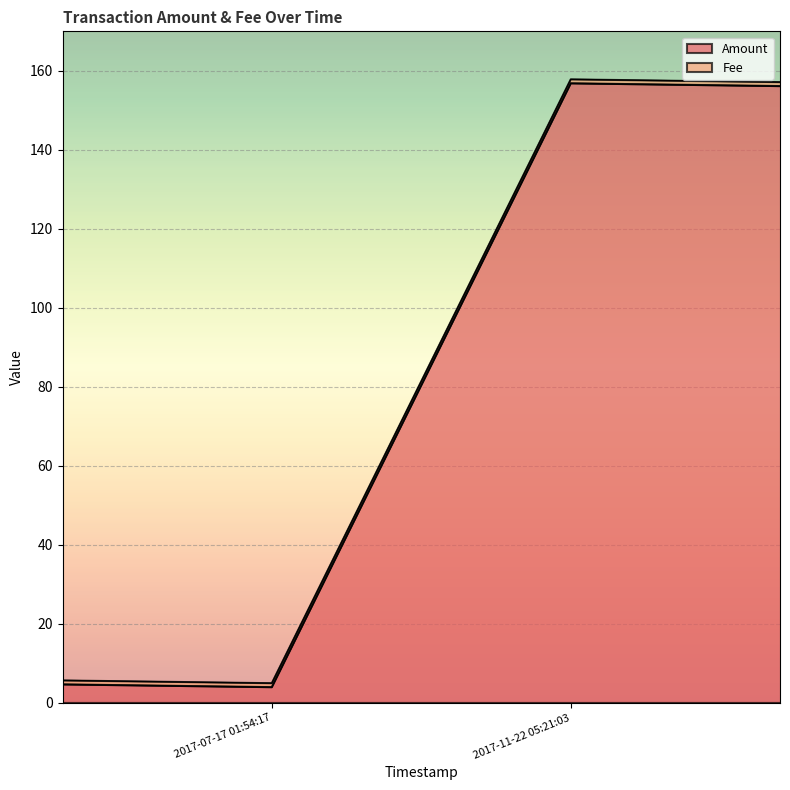

What position from the left is 2017-07-17 01:54:17?

2